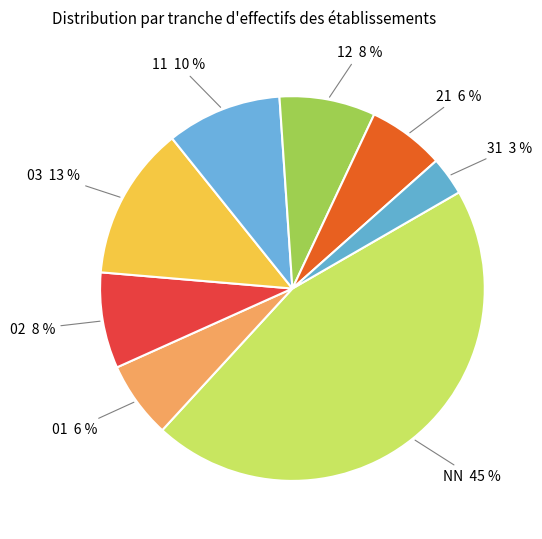

Which category has the smallest portion of the pie?

31